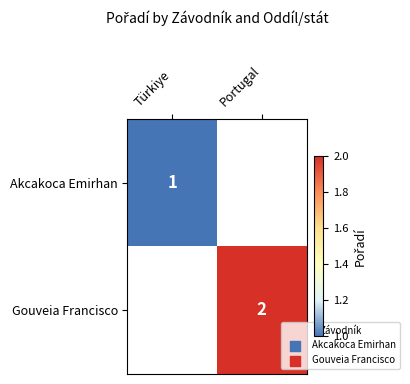

What is the minimum value shown in the chart?

1.0